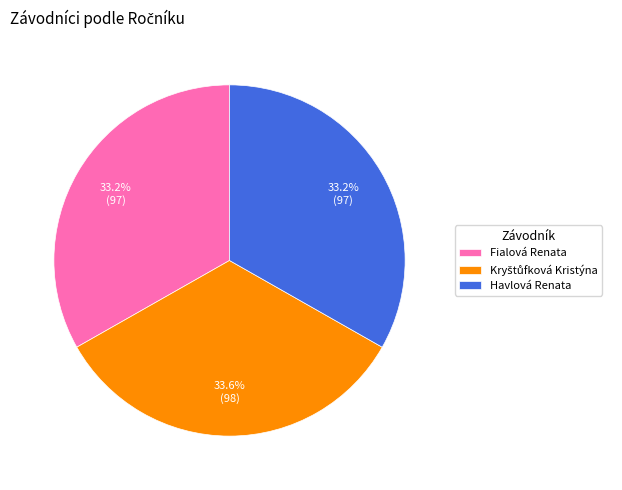

Is there a majority slice in this chart?

No